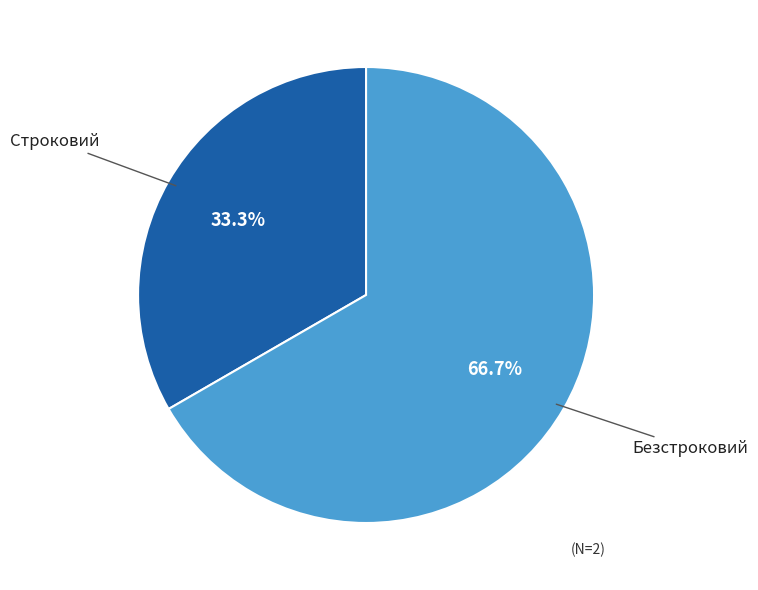

Which slice is the largest?

Безстроковий